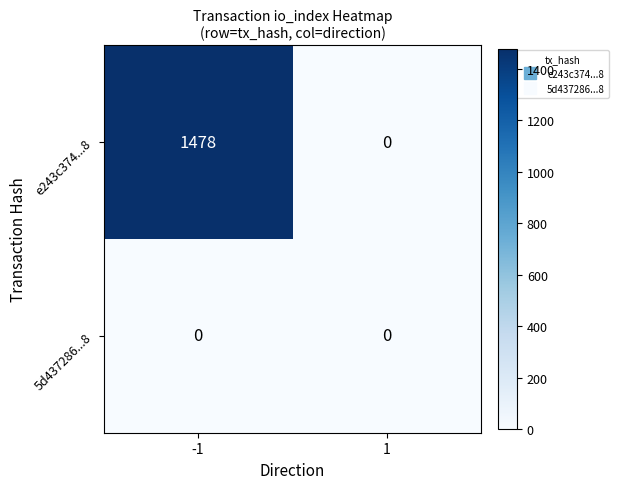

Is it true that 5d437286...8 equals 0 at 1?

True